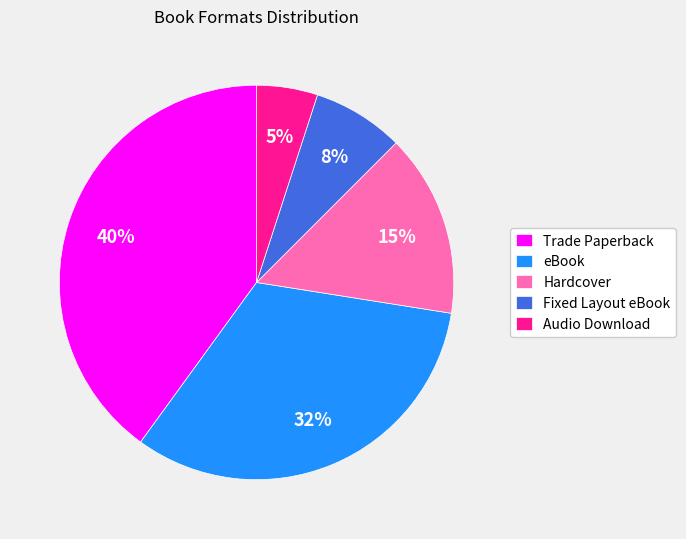

Combined, do Trade Paperback and Audio Download account for over 50%?

No